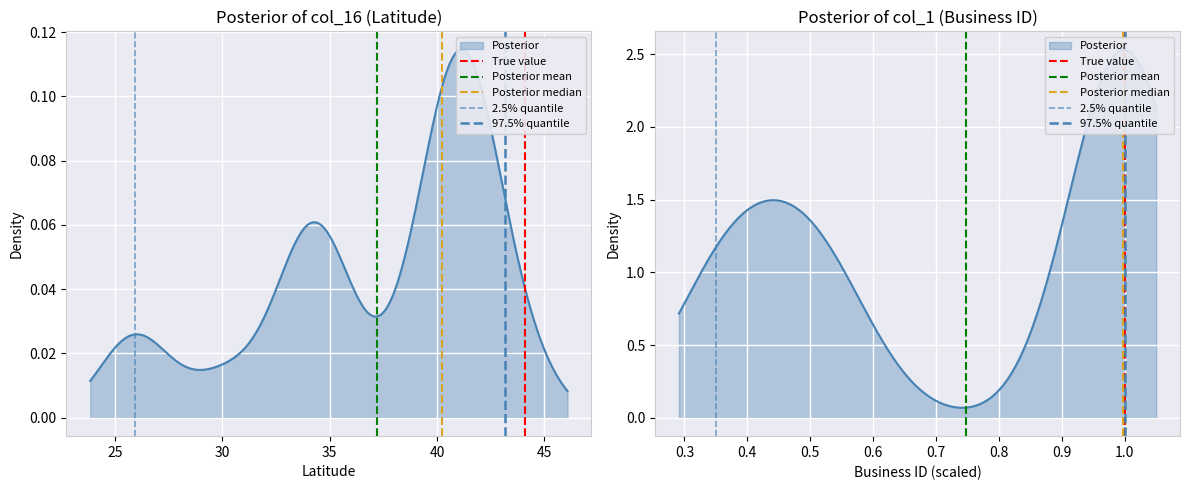

Between 20 and 25, which series saw the biggest shift?

True value